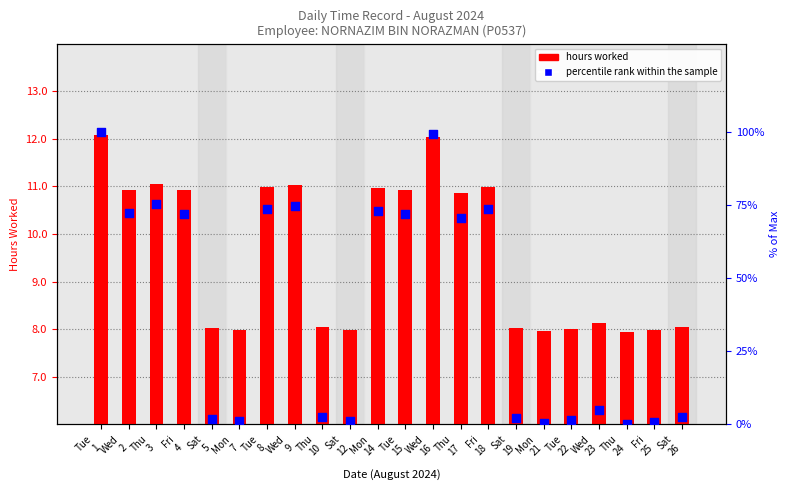

At which category is the sum across all series the highest?

Tue
1